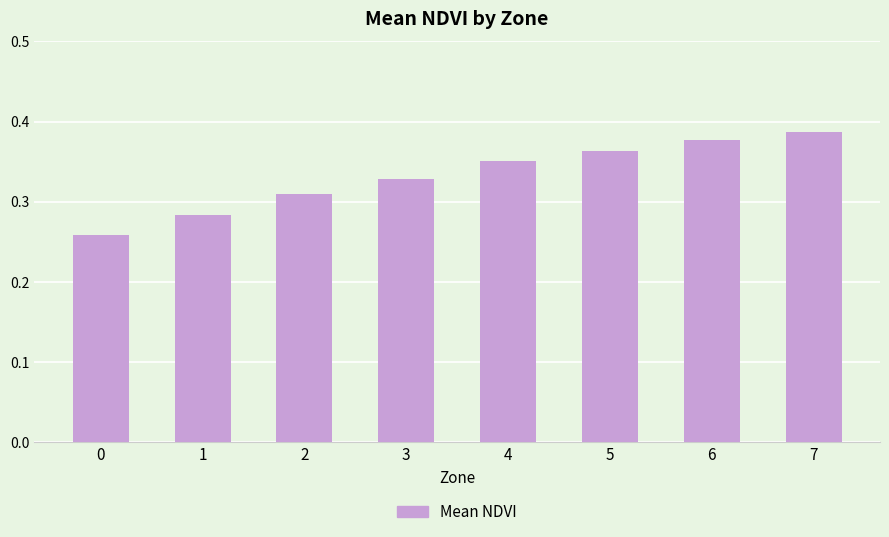

Which category has the highest value across all series?

7